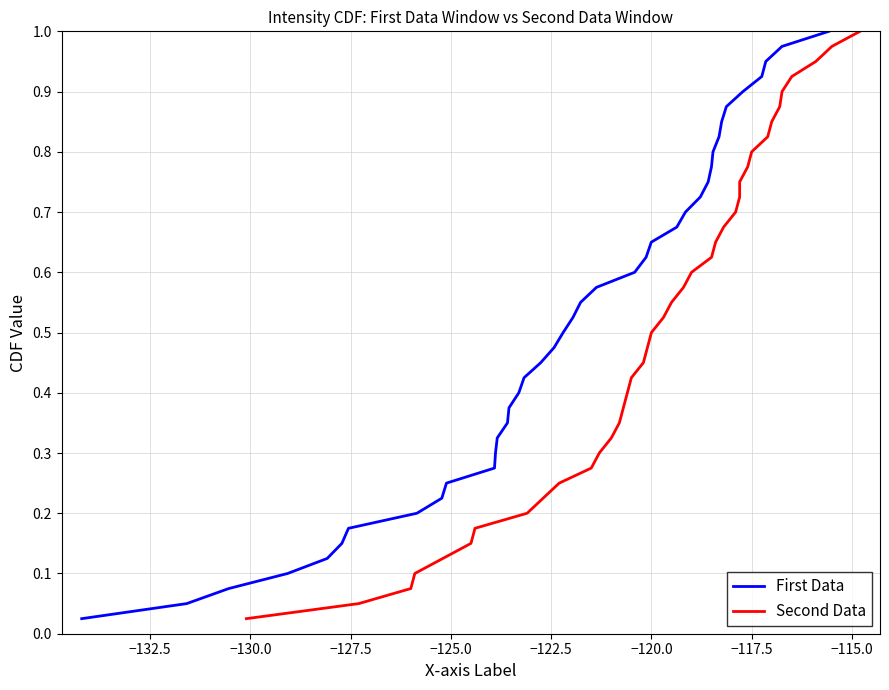

Between −122.5 and −115.0, which is larger?

−115.0